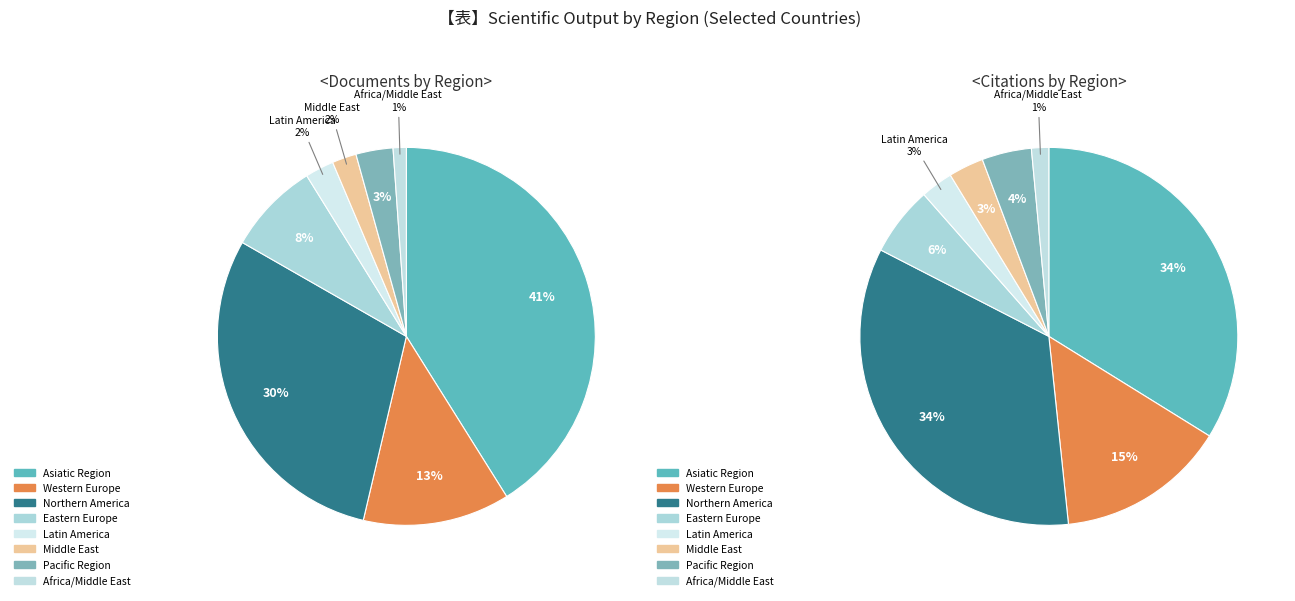

Rank the categories by value from highest to lowest.

Asiatic Region, Northern America, Western Europe, Eastern Europe, Pacific Region, Latin America, Middle East, Africa/Middle East